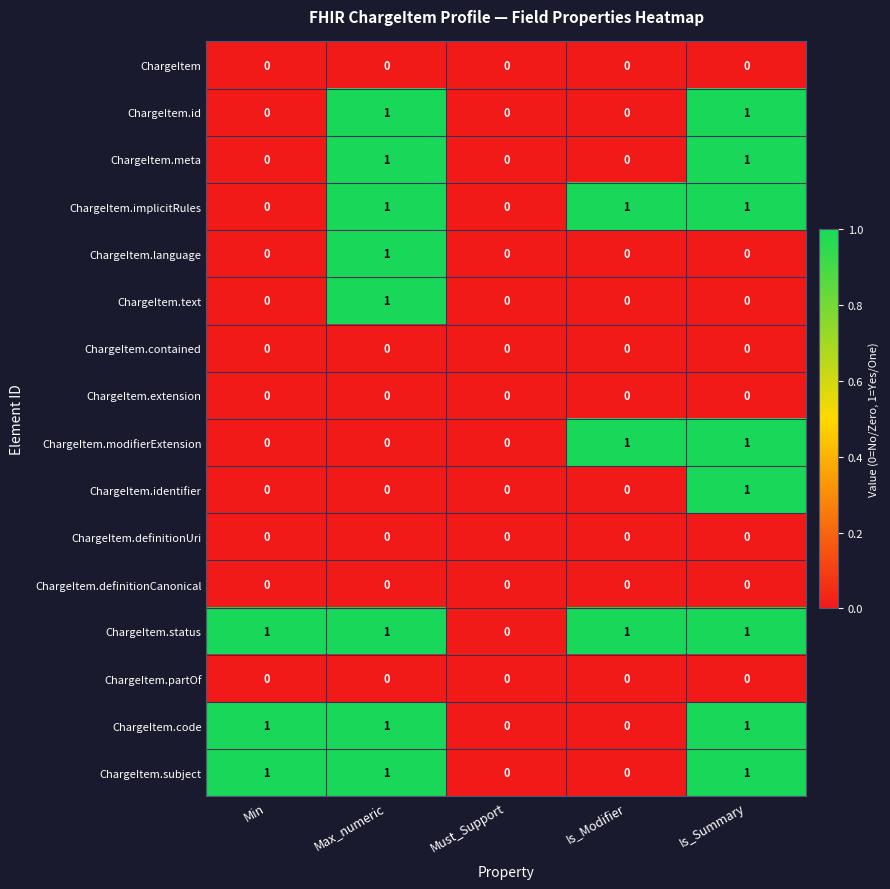

What is the total value across all series at Is_Summary?

8